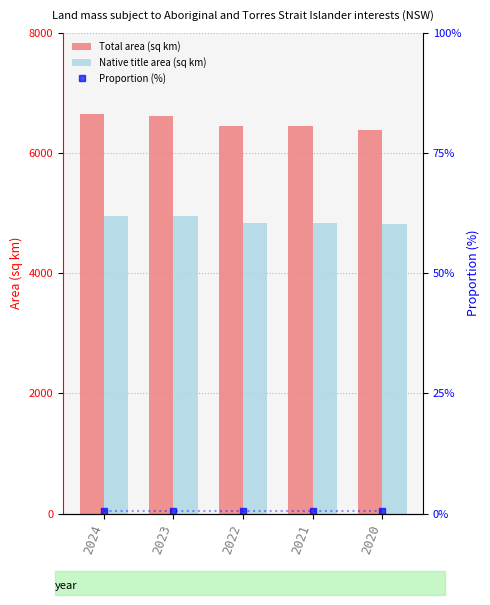

Reading left to right, transcribe all the data shown in this chart.

Total area (sq km): 2024=6643.0	2023=6618.0	2022=6443.0	2021=6441.0	2020=6382.0
Native title area (sq km): 2024=4950.0	2023=4950.0	2022=4833.0	2021=4839.0	2020=4819.0
Proportion (%): 2024=0.6	2023=0.6	2022=0.6	2021=0.6	2020=0.6